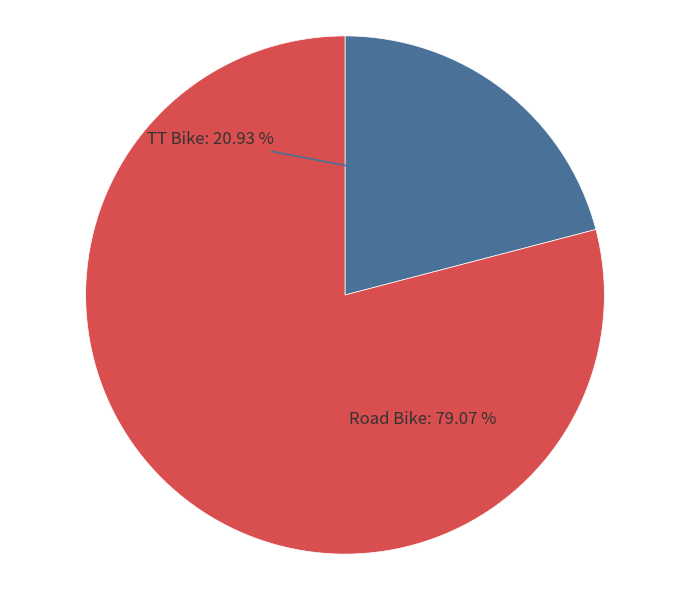

Is there any slice that represents more than half of the pie?

Yes